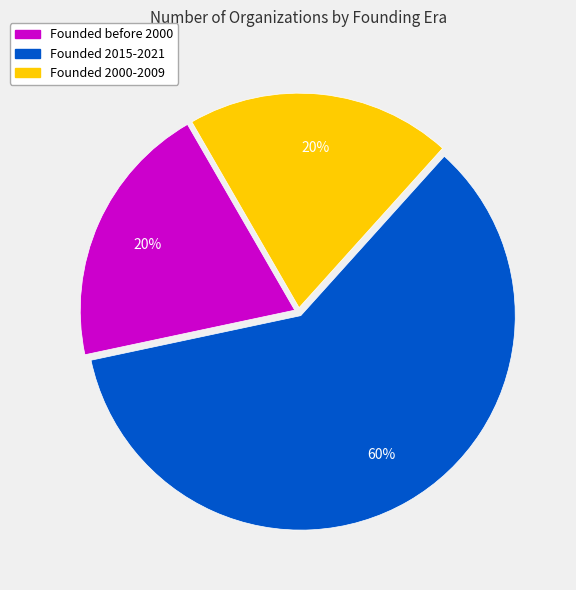

Which category has the biggest portion of the pie?

Founded 2015-2021